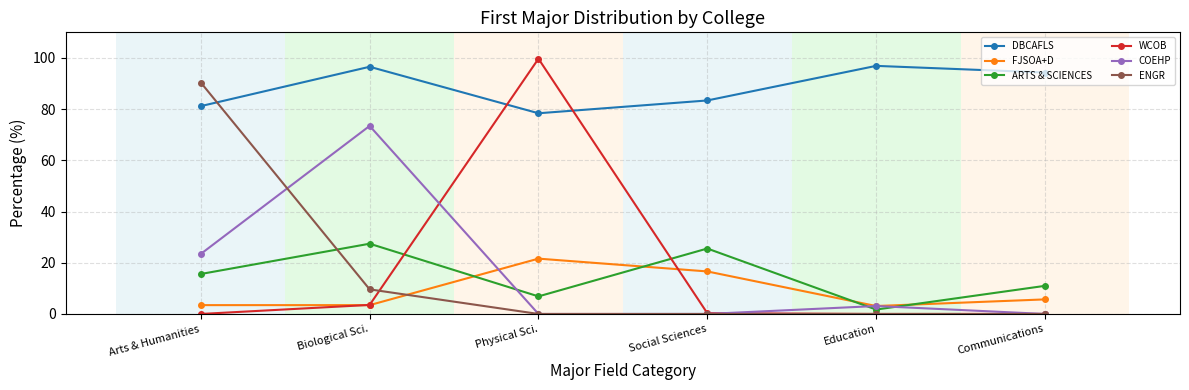

Is it true that DBCAFLS equals 78.4 at Physical Sci.?

True